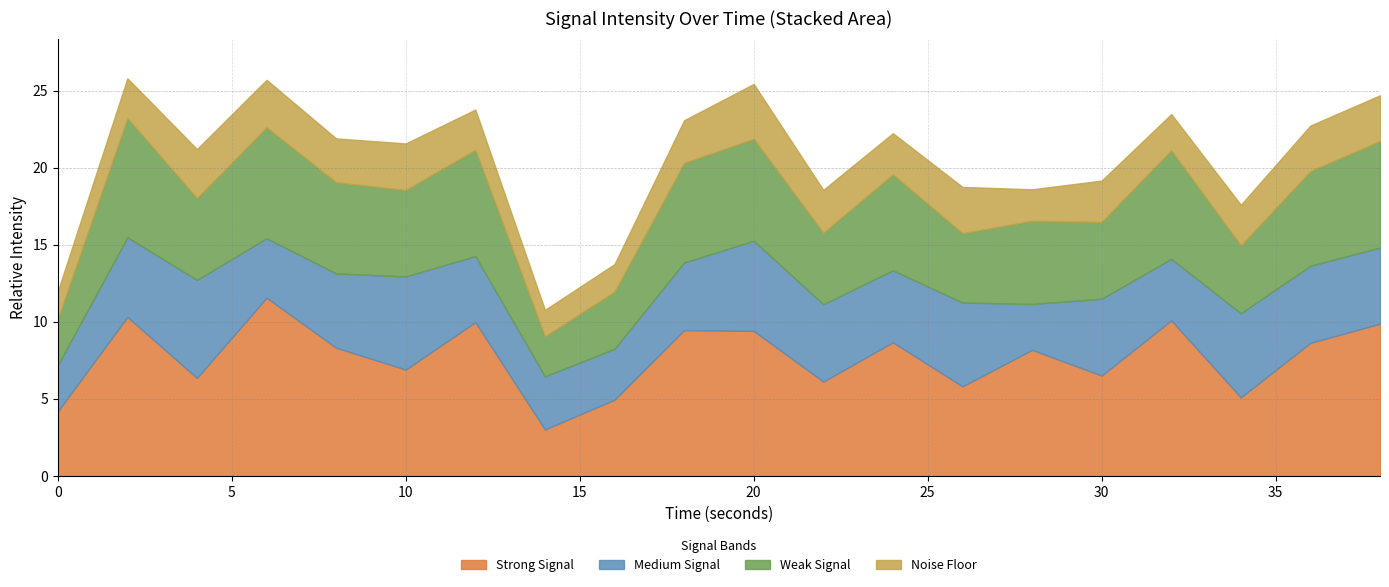

Which category has the lowest value across all series?

14